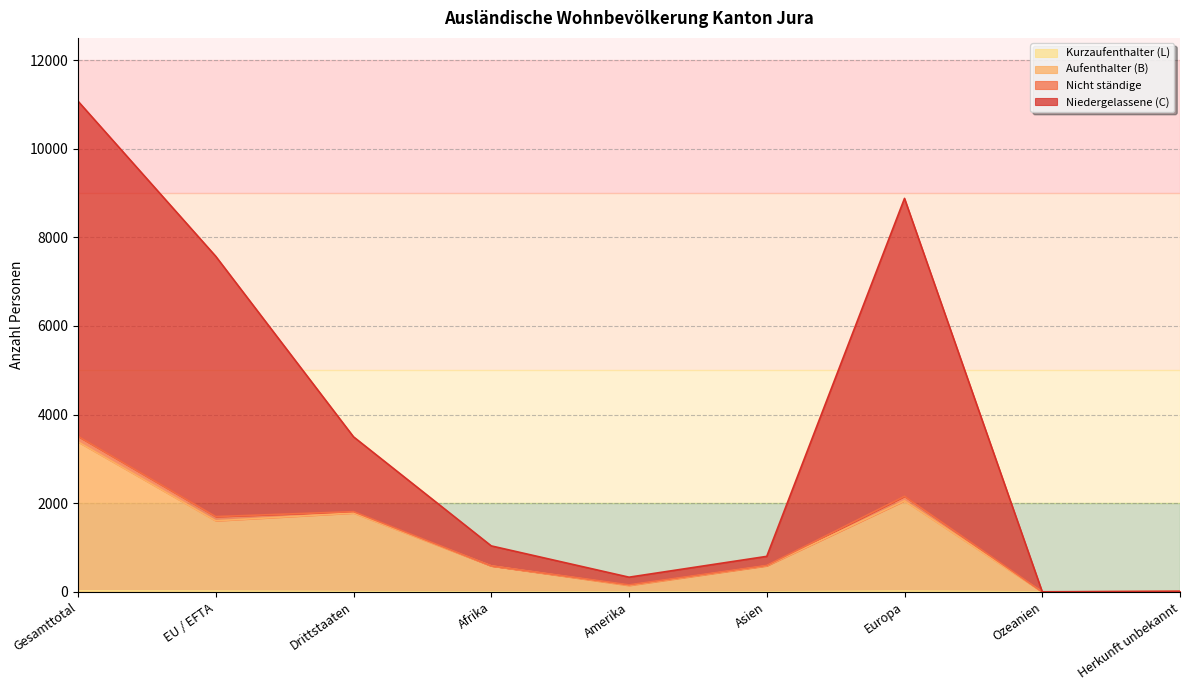

True or false: Aufenthalter (B) has a value of 227 at Amerika.

False